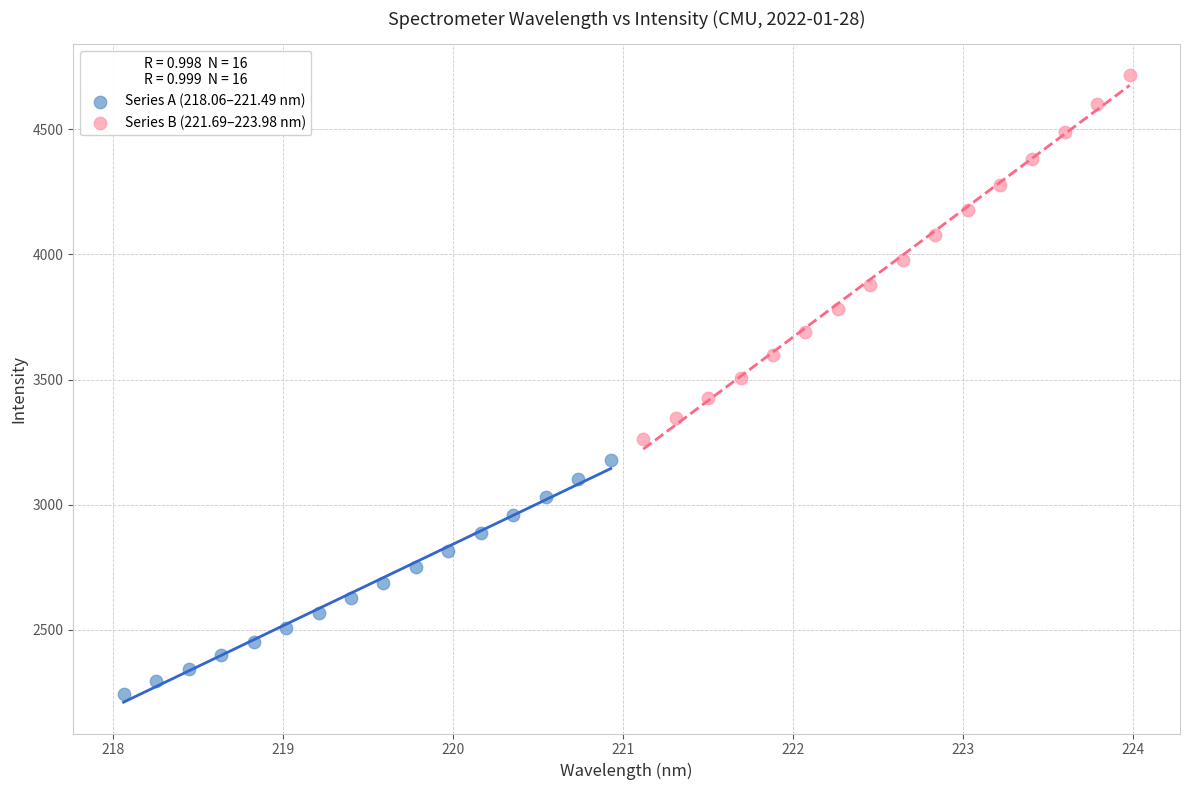

Which series reaches the minimum Y coordinate?

Series A (218.06–221.49 nm)